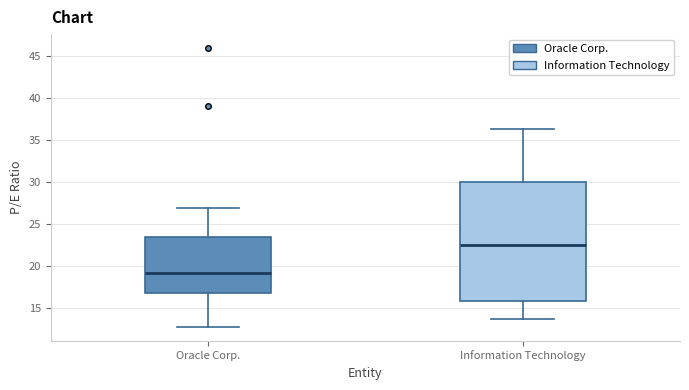

Which box's median line is the lowest?

Oracle Corp.